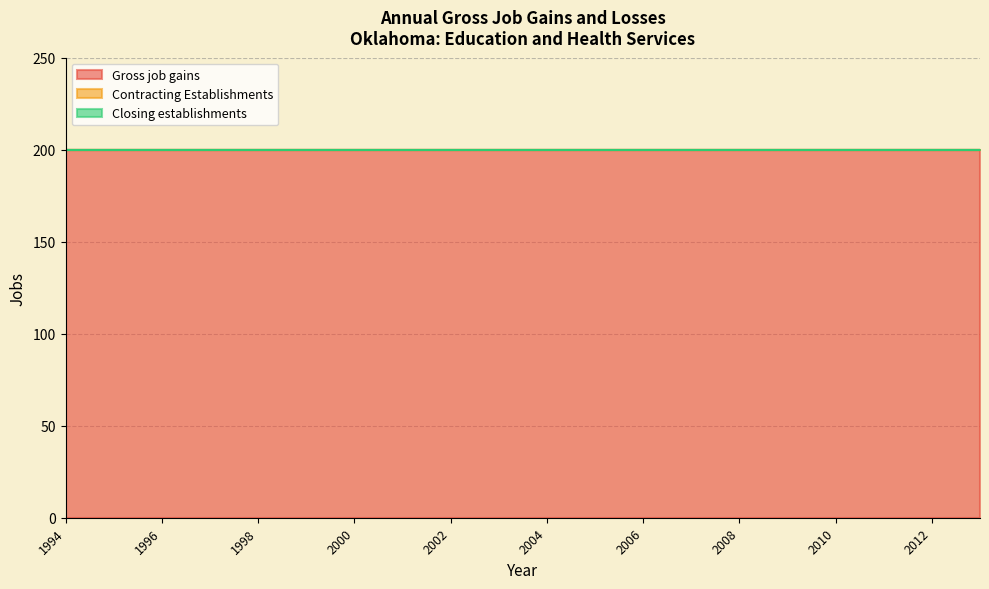

Reading right to left, transcribe all the data shown in this chart.

Gross job gains: 200	200	200	200	200	200	200	200	200	200	200	200	200	200	200	200	200	200	200	200
Contracting Establishments: 0	0	0	0	0	0	0	0	0	0	0	0	0	0	0	0	0	0	0	0
Closing establishments: 0	0	0	0	0	0	0	0	0	0	0	0	0	0	0	0	0	0	0	0